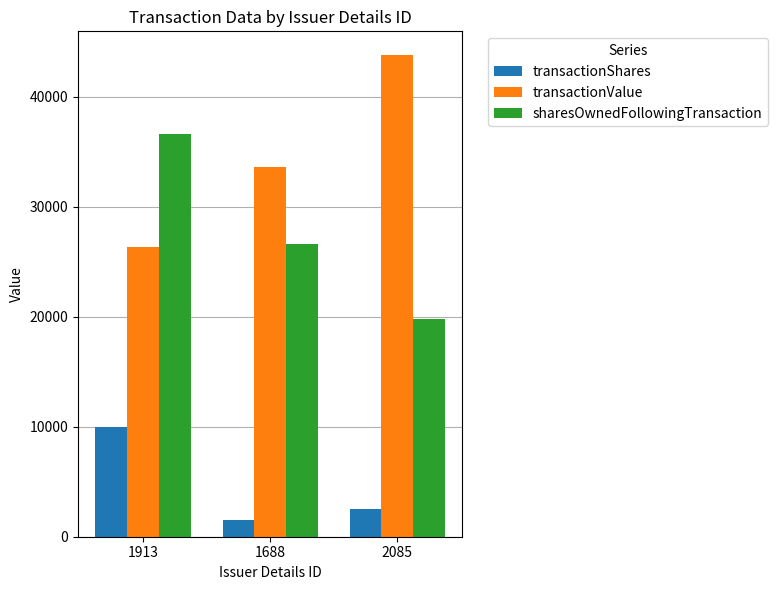

What is the label of the 1st bar from the left?

1913